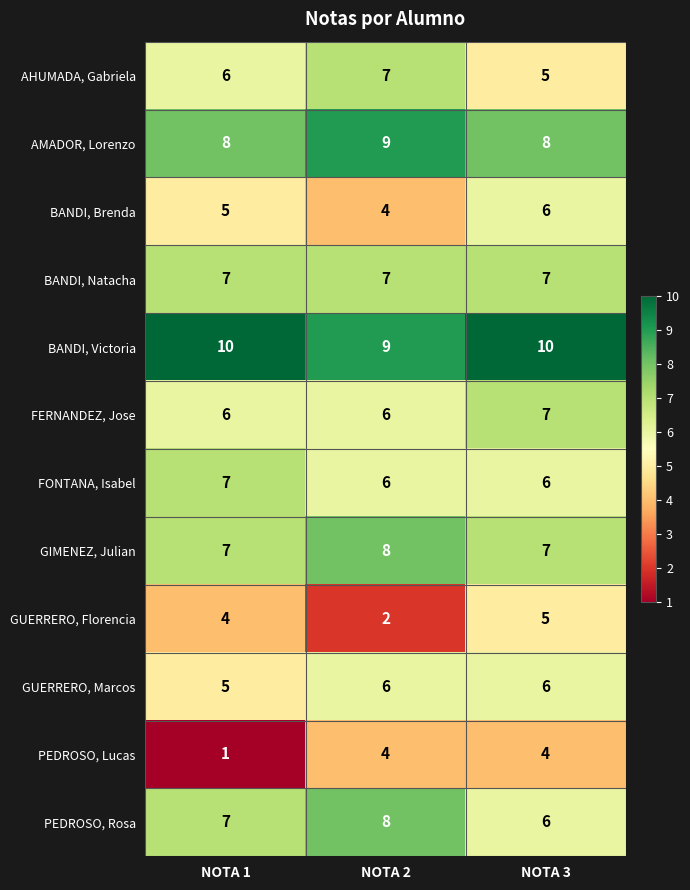

What is the approximate value of GIMENEZ, Julian at NOTA 2?

8